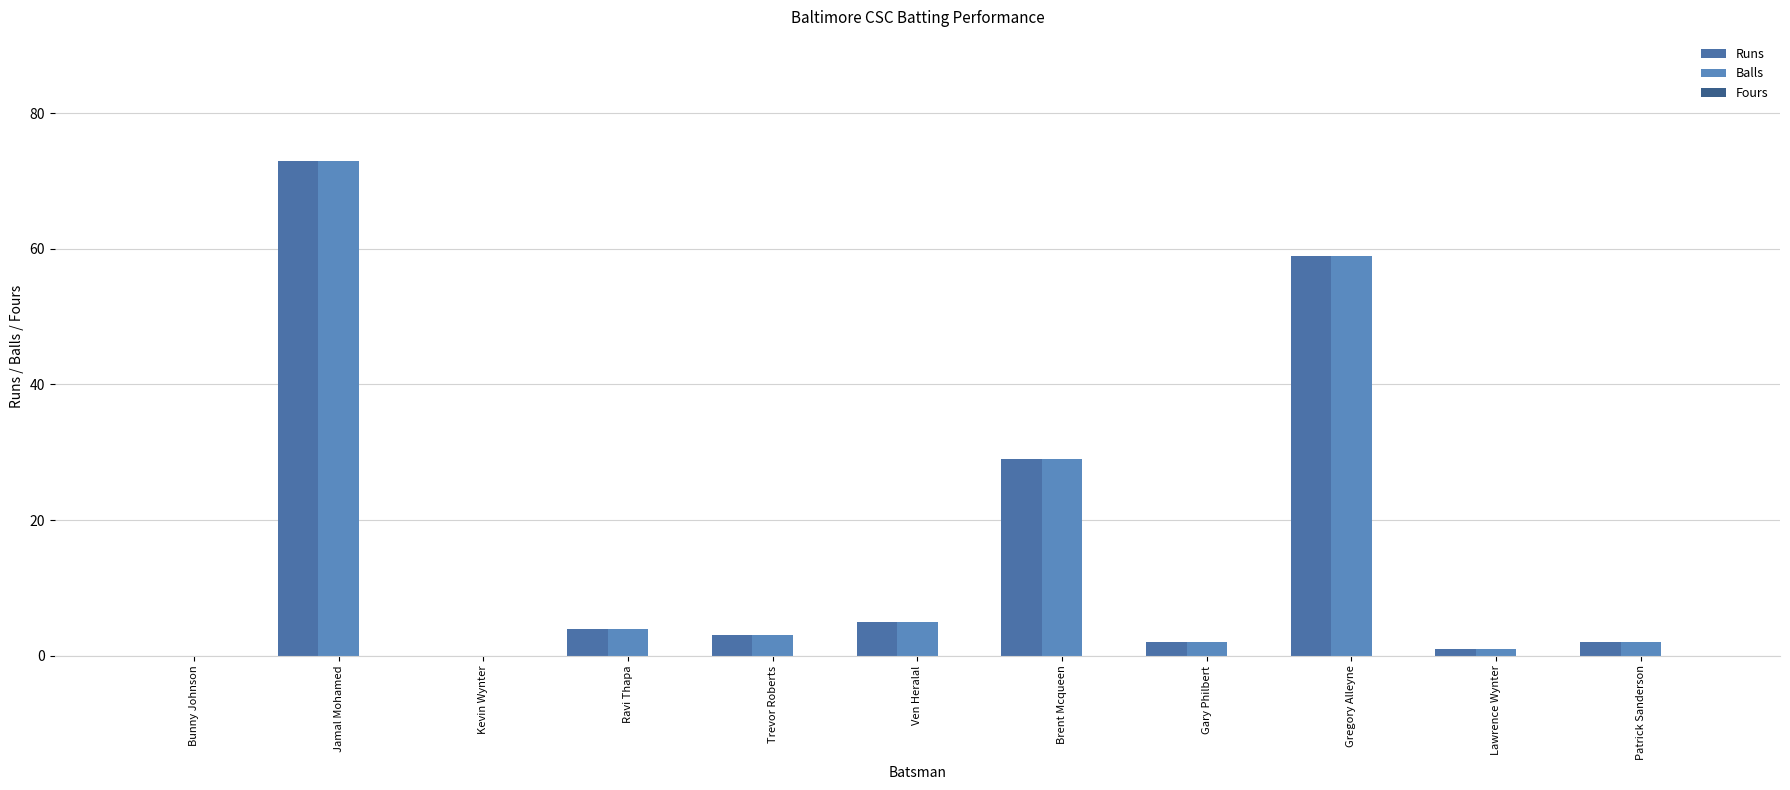

What is the label of the 2nd bar from the right?

Lawrence Wynter